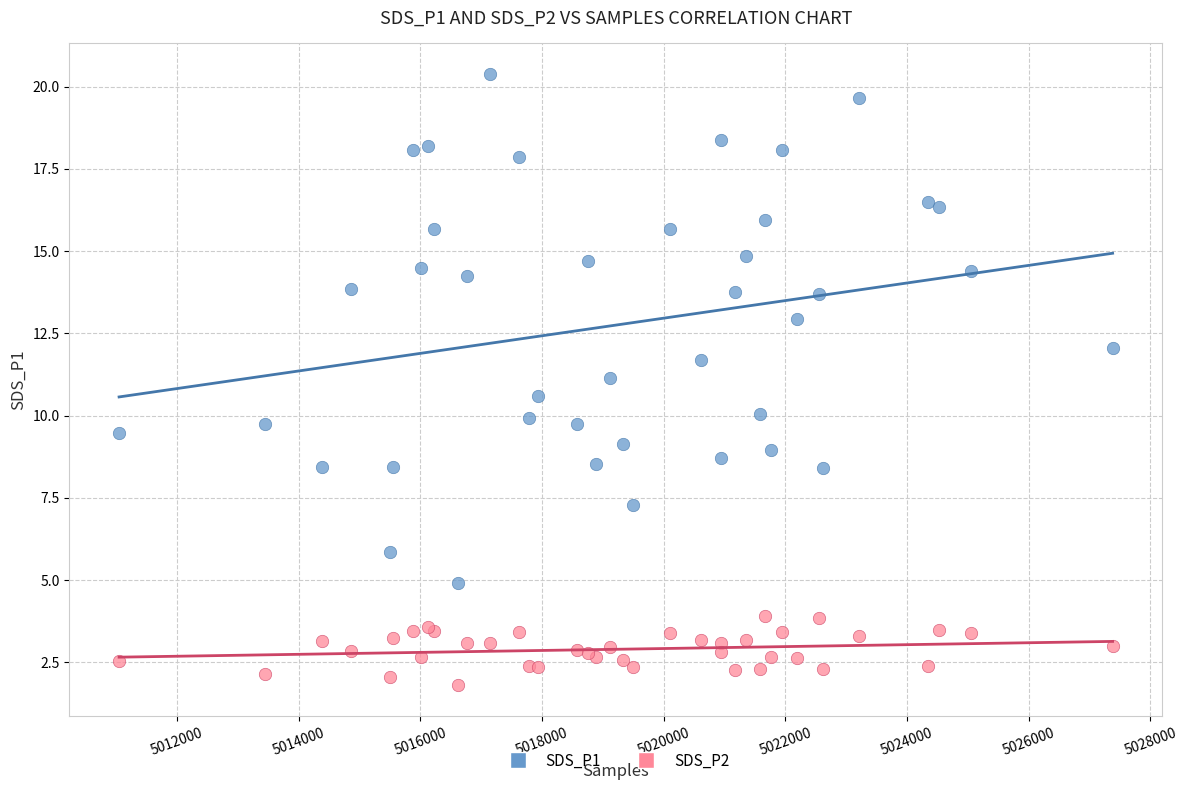

Which series contains the lowest Y value?

SDS_P2